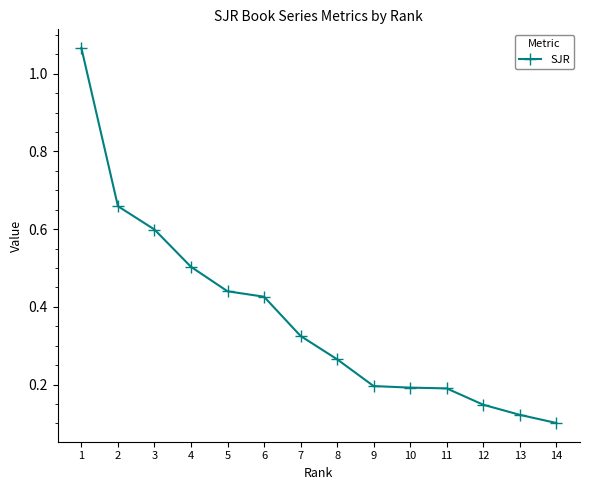

What is the difference between the maximum and minimum values?

1.0